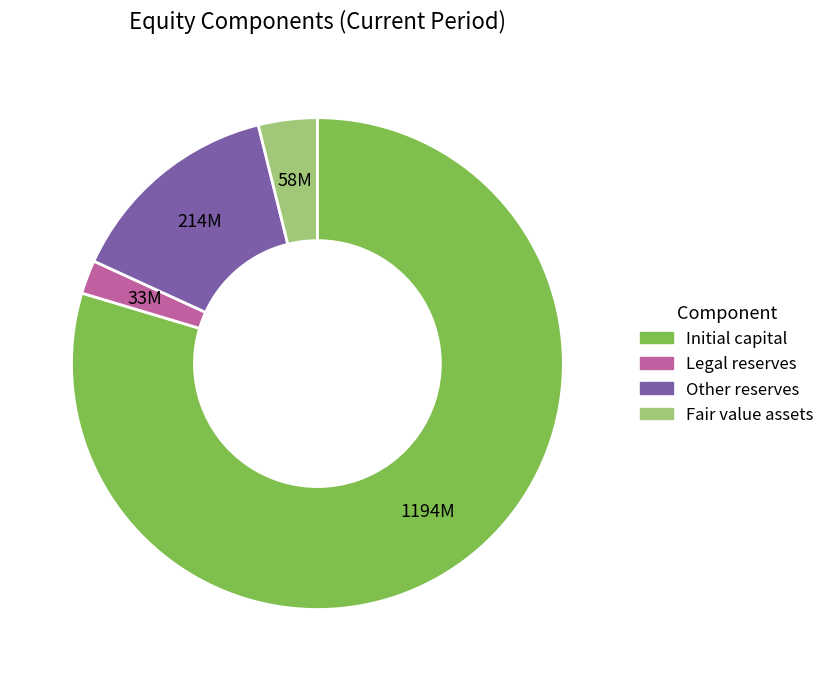

How many segments does this pie chart have?

4